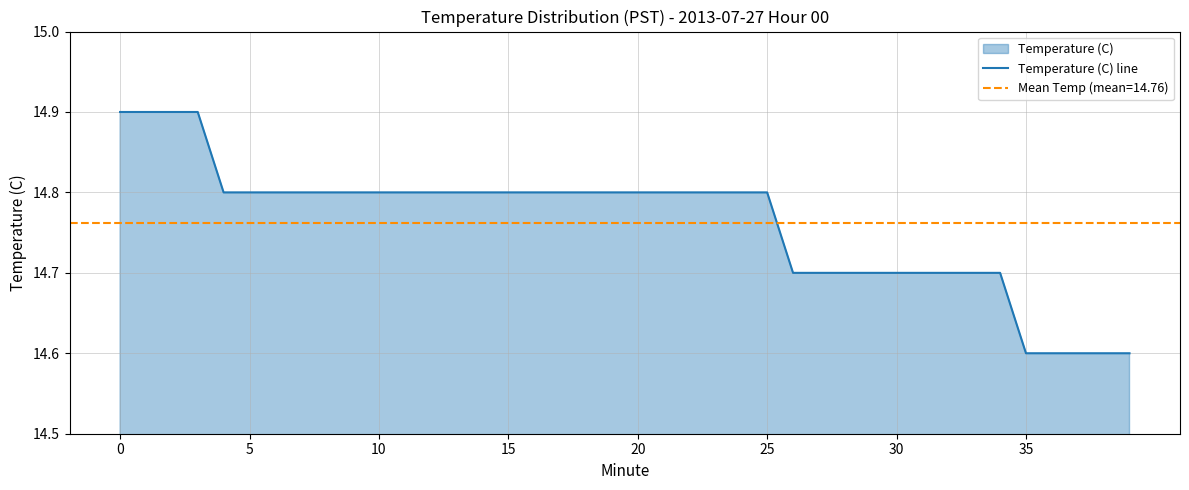

Between 12 and 16, which is larger?

12